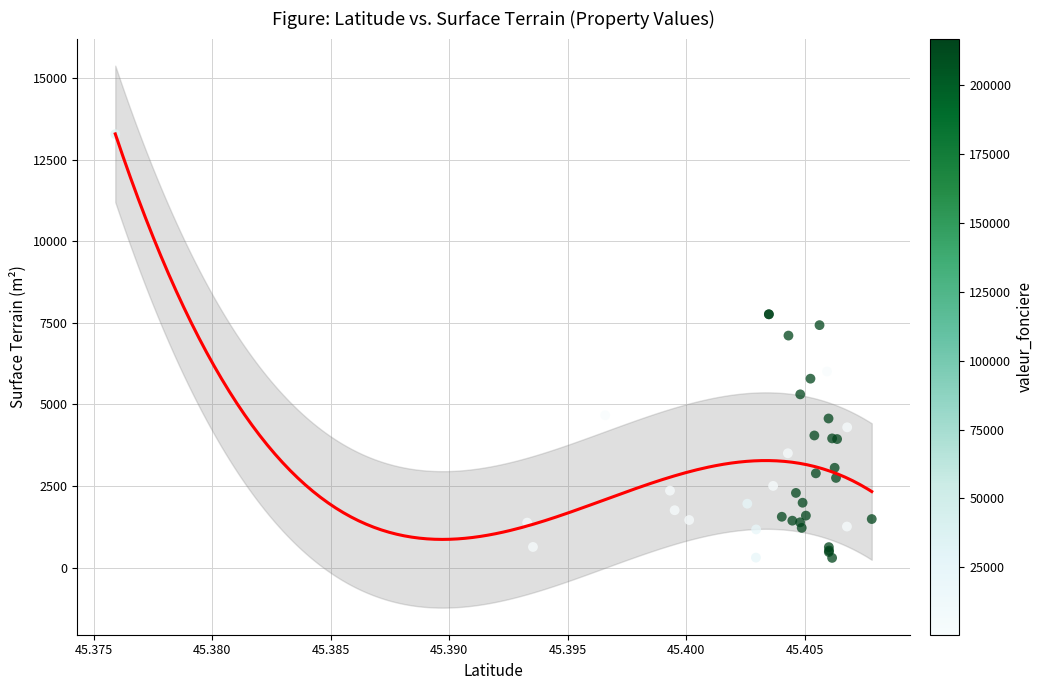

What Y value in the scatter plot is closest to 6790?

7110